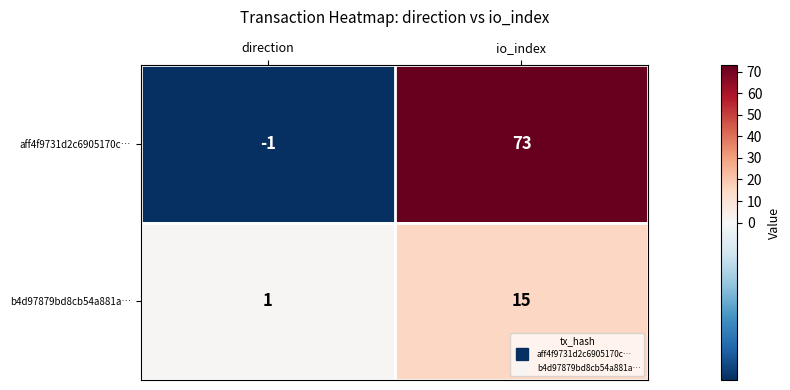

Reading right to left, extract all data points from this chart.

aff4f9731d2c6905170c…: io_index=73	direction=-1
b4d97879bd8cb54a881a…: io_index=15	direction=1